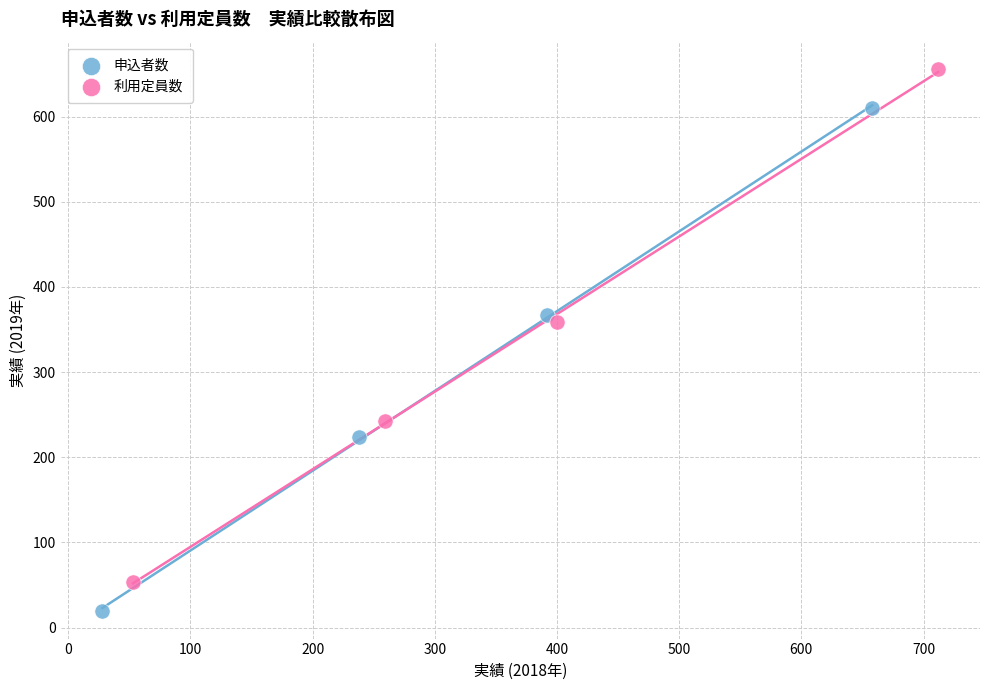

Which series reaches the maximum Y coordinate?

利用定員数